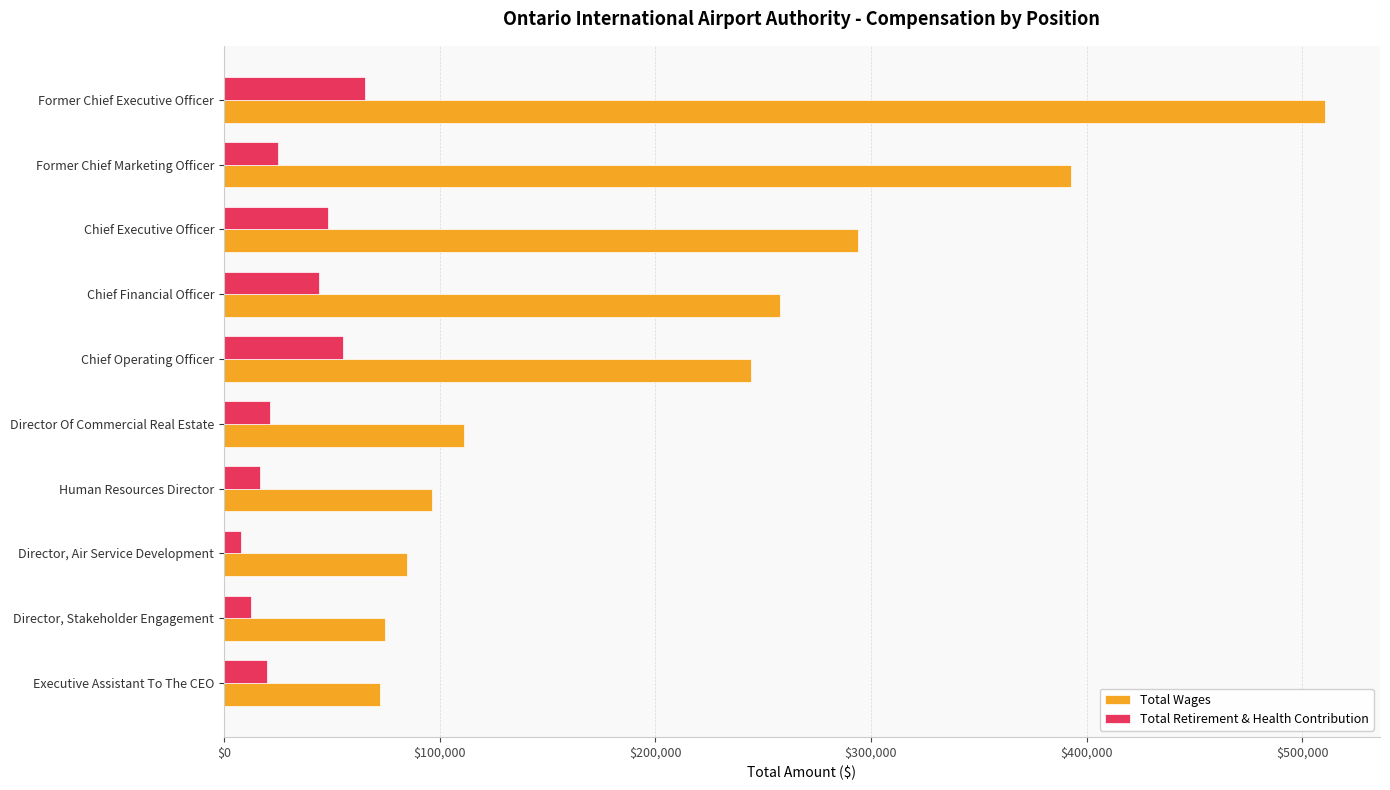

True or false: Total Wages has a value of 30803 at Director, Stakeholder Engagement.

False